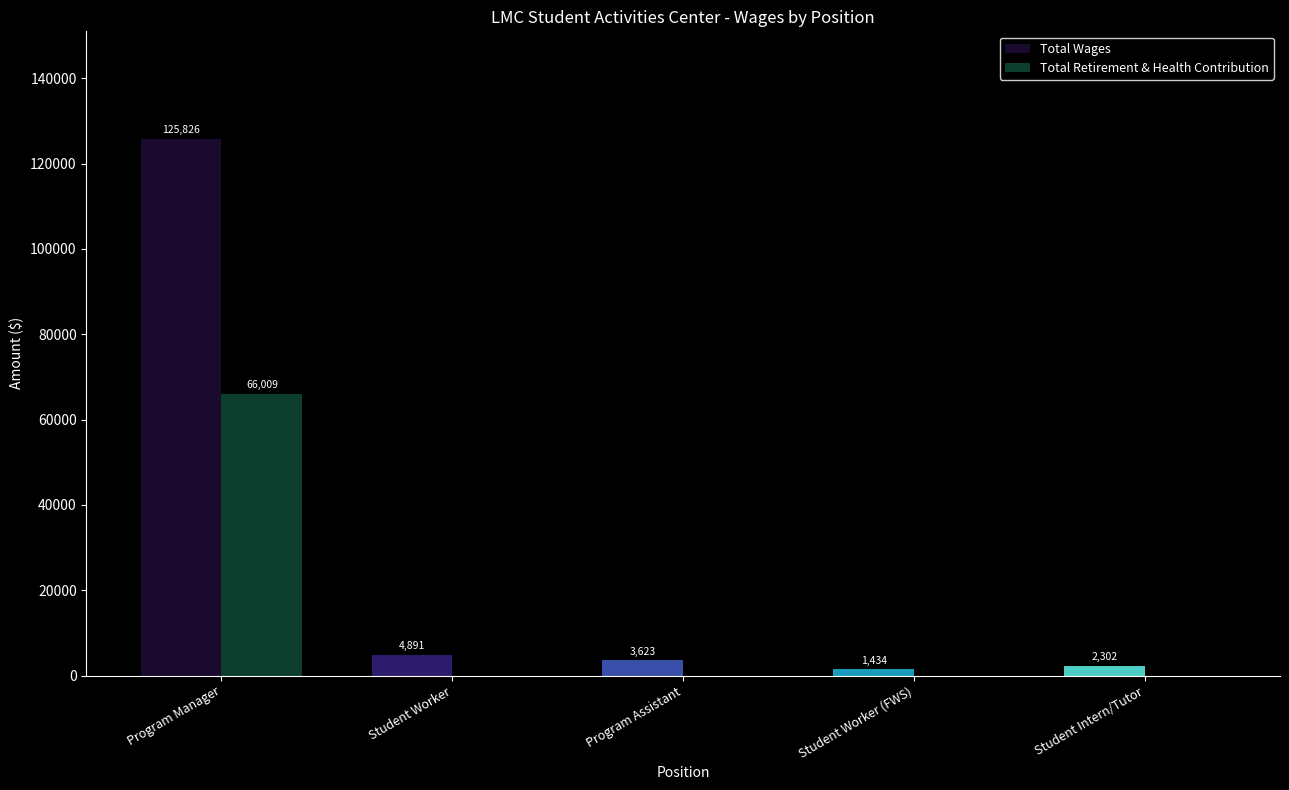

What are all the series names shown in the legend?

Total Wages, Total Retirement & Health Contribution